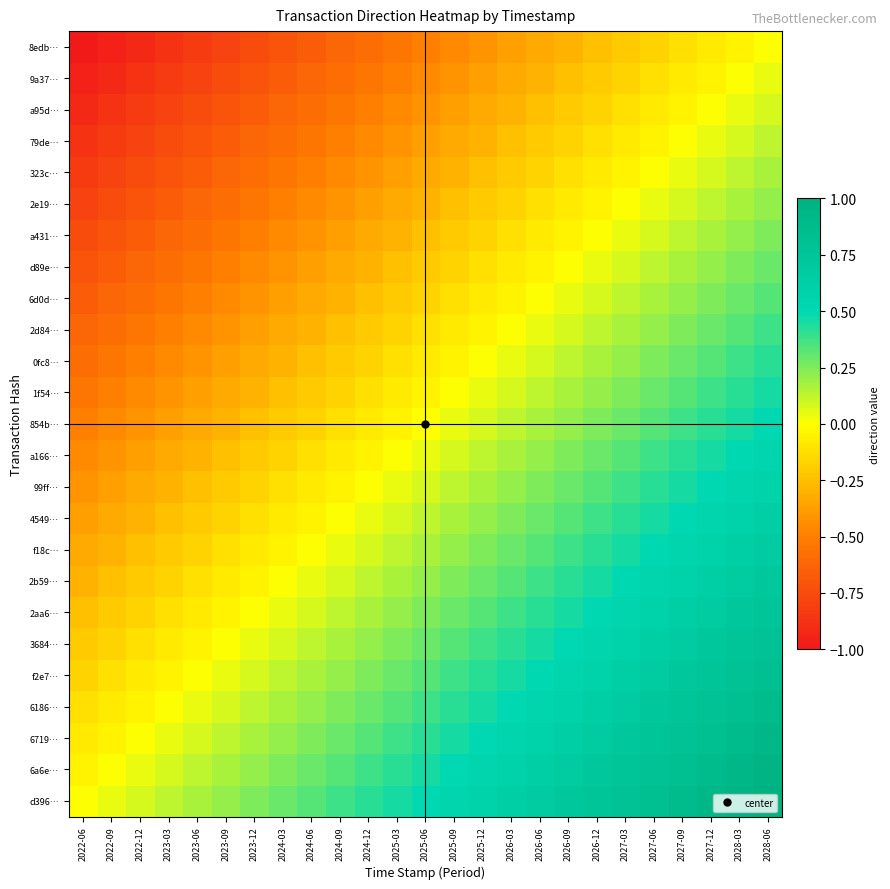

Rank the series at 2028-06 from highest to lowest value.

d396…, 6a6e…, 6719…, 6186…, f2e7…, 3684…, 2aa6…, 2b59…, f18c…, 4549…, 99ff…, a166…, 854b…, 1f54…, 0fc8…, 2d84…, 6d0d…, d89e…, a431…, 2e19…, 323c…, 79de…, a95d…, 9a37…, 8edb…